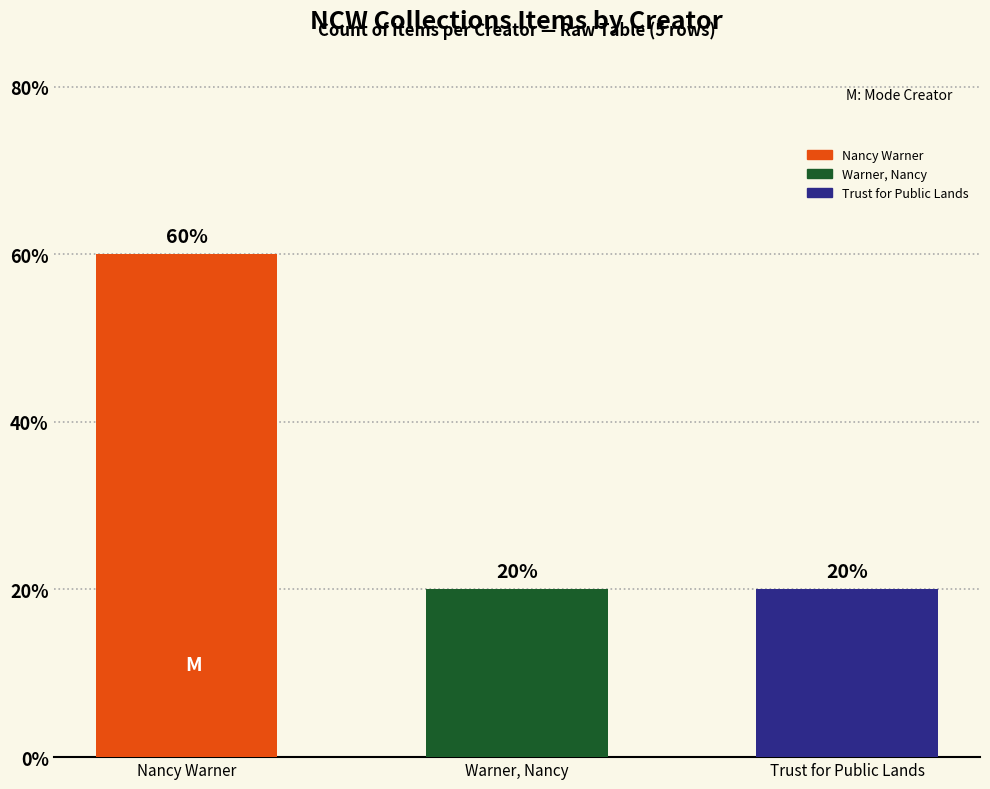

Rank the categories by value from highest to lowest.

Nancy Warner, Warner, Nancy, Trust for Public Lands